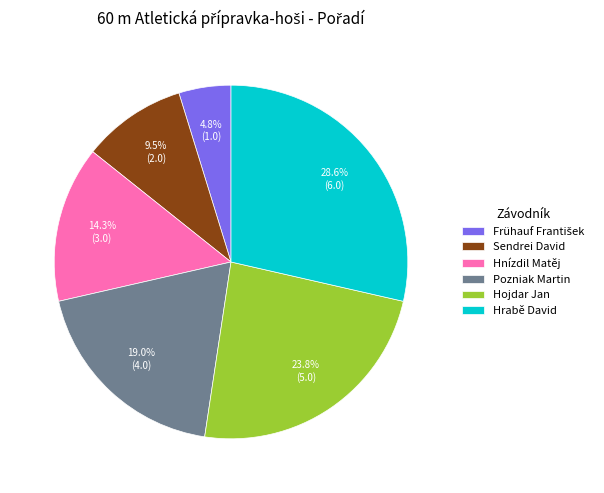

How many segments does this pie chart have?

6